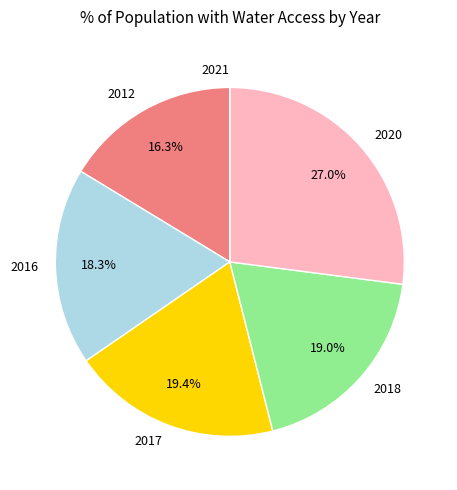

Does 2017 represent more than half of the total?

No